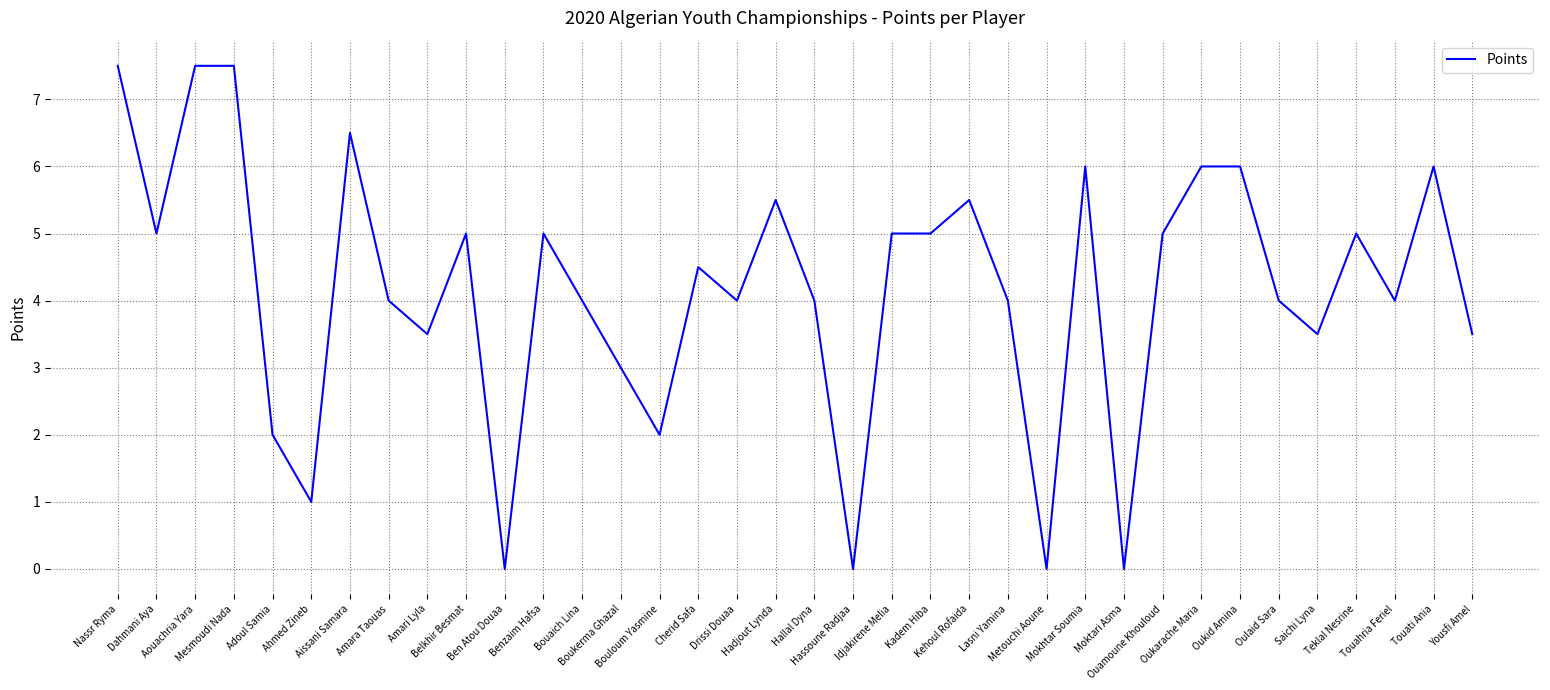

The chart shows a value of 1.2 at Bouloum Yasmine. True or false?

False